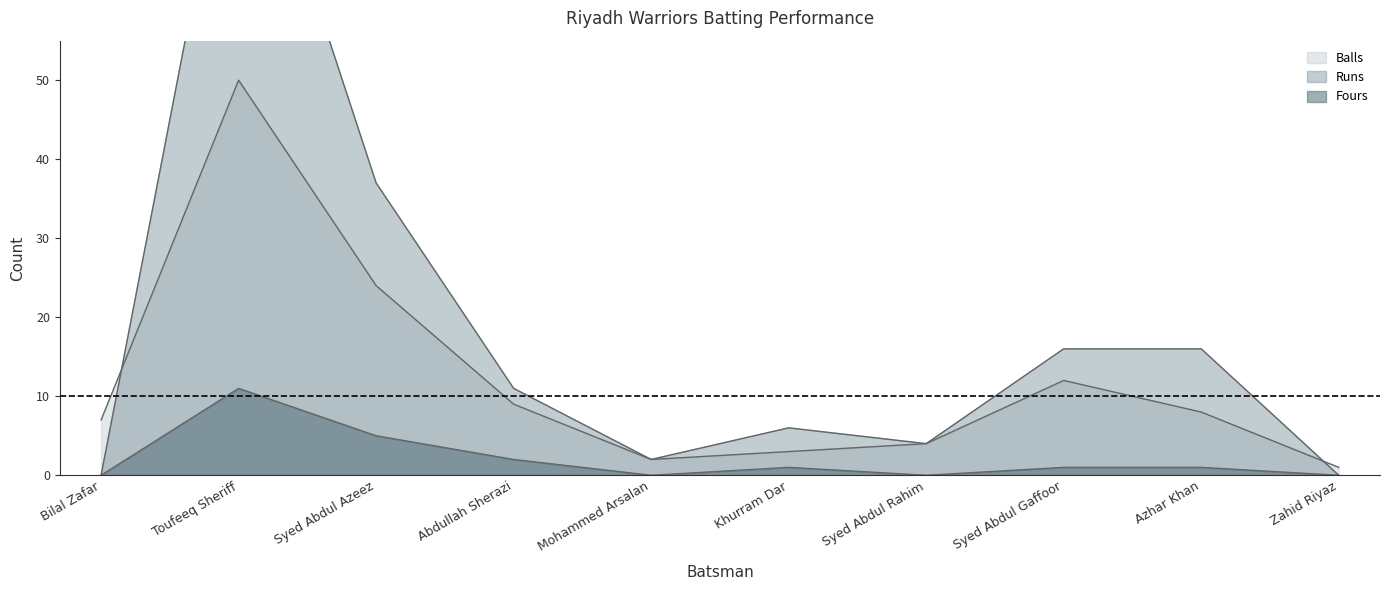

True or false: Runs has a value of 0 at Bilal Zafar.

True